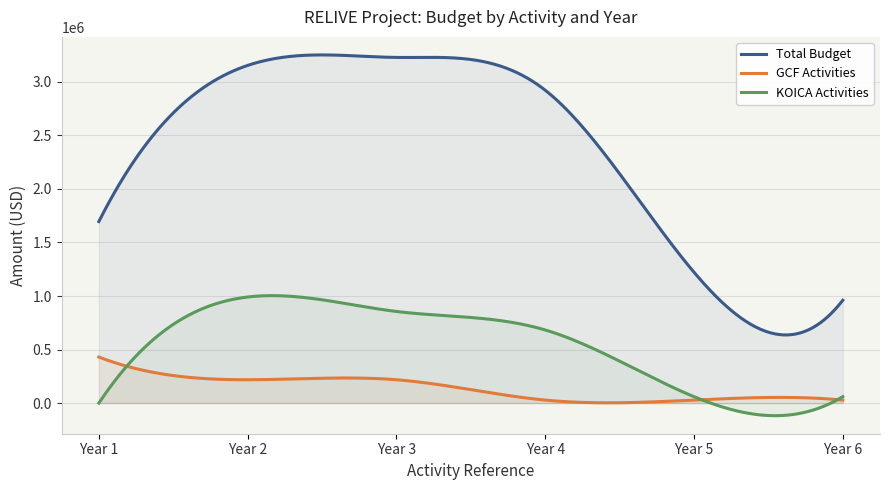

Which series has the largest total across all categories?

Total Budget